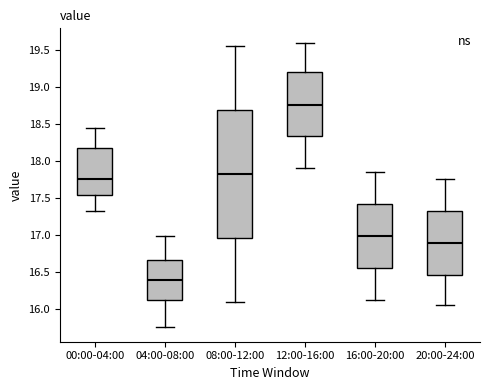

Reading left to right, read every box against the y-axis: the position of its median line, the range the box covers, and the ends of its whiskers. The values are not printed on the chart, so give them approximately, as read against the axis.

00:00-04:00: median 17.75, box 17.55 to 18.15, whiskers 17.35 to 18.45
04:00-08:00: median 16.40, box 16.15 to 16.65, whiskers 15.75 to 17.00
08:00-12:00: median 17.85, box 16.95 to 18.70, whiskers 16.10 to 19.55
12:00-16:00: median 18.75, box 18.35 to 19.20, whiskers 17.90 to 19.60
16:00-20:00: median 17.00, box 16.55 to 17.40, whiskers 16.10 to 17.85
20:00-24:00: median 16.90, box 16.45 to 17.30, whiskers 16.05 to 17.75